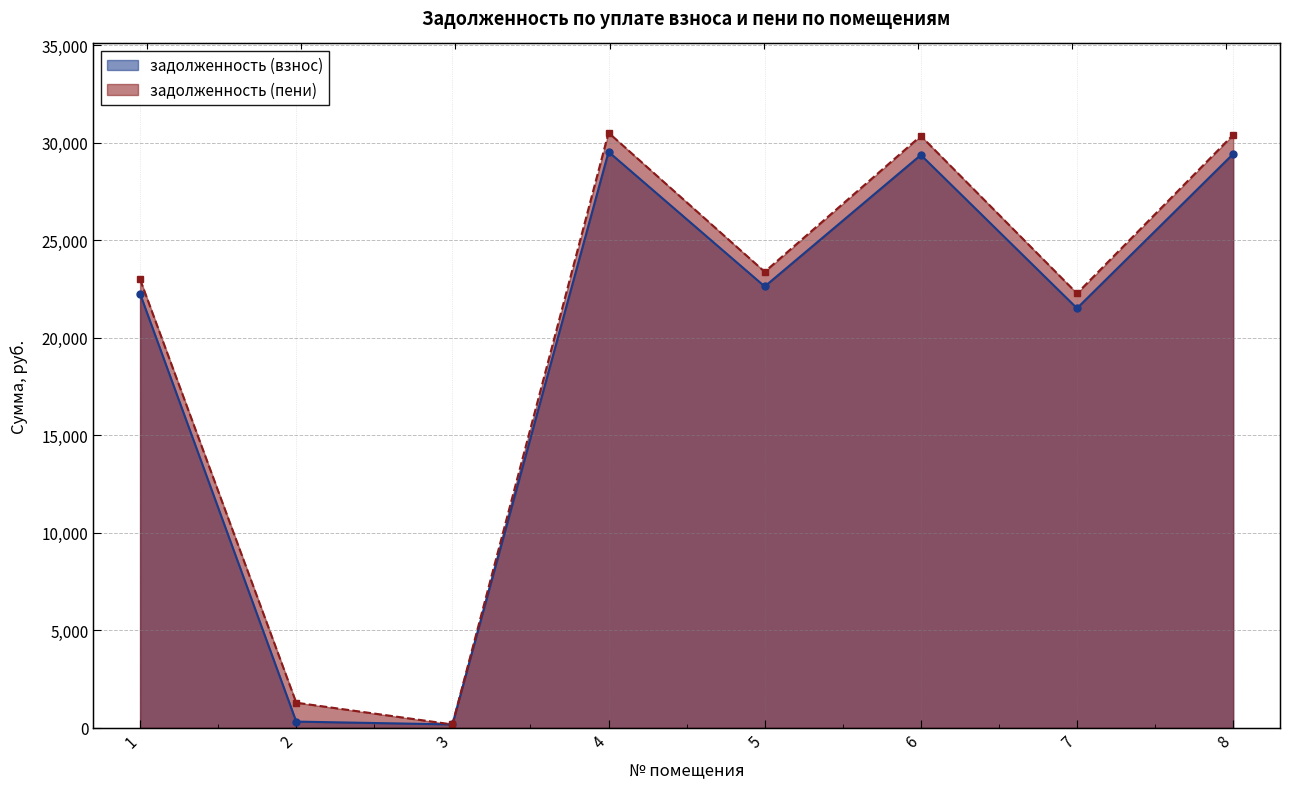

Reading left to right, list all the values displayed in this chart.

задолженность (взнос): 22249.3	322.9	178.0	29523.2	22623.7	29362.9	21506.6	29416.2
задолженность (пени): 22988.1	1292.6	177.2	30503.6	23375.0	30337.9	22266.7	30393.0